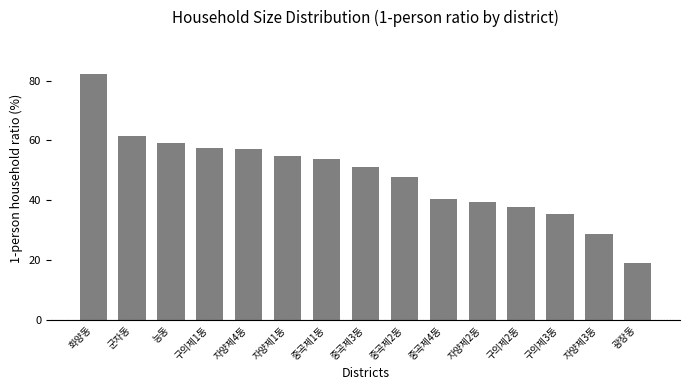

Which has a higher value, 능동 or 자양제2동?

능동